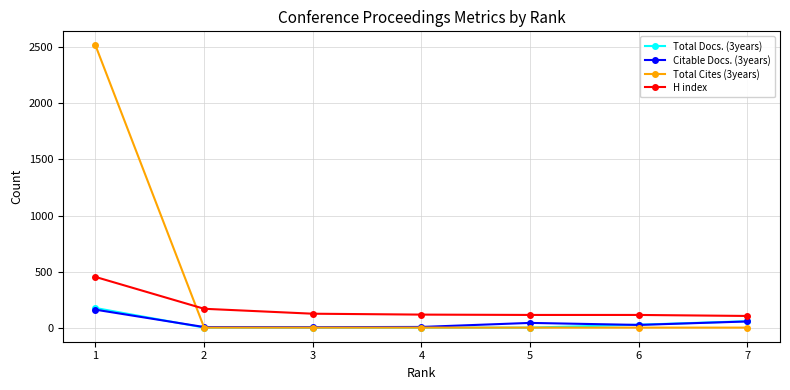

At which label is H index closest to 278?

2